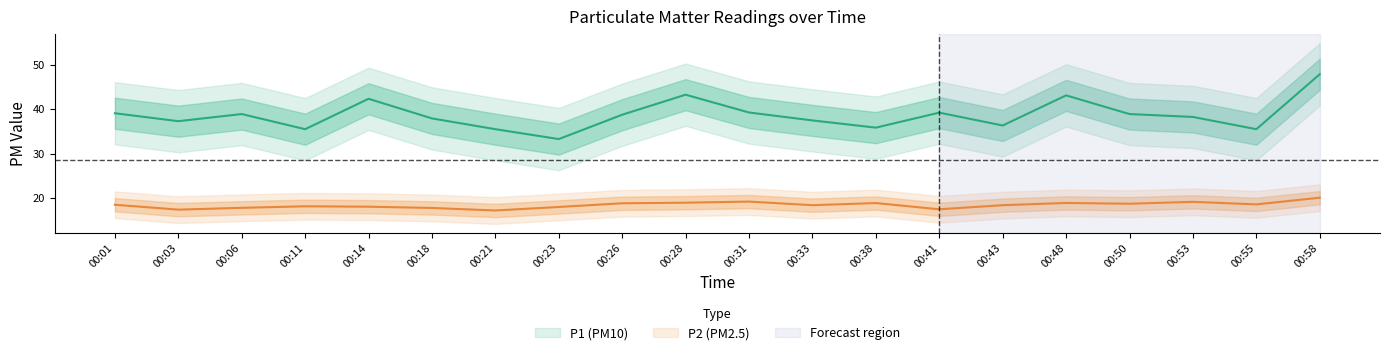

What is the value of the P1 point at the 1st from the left?

39.1